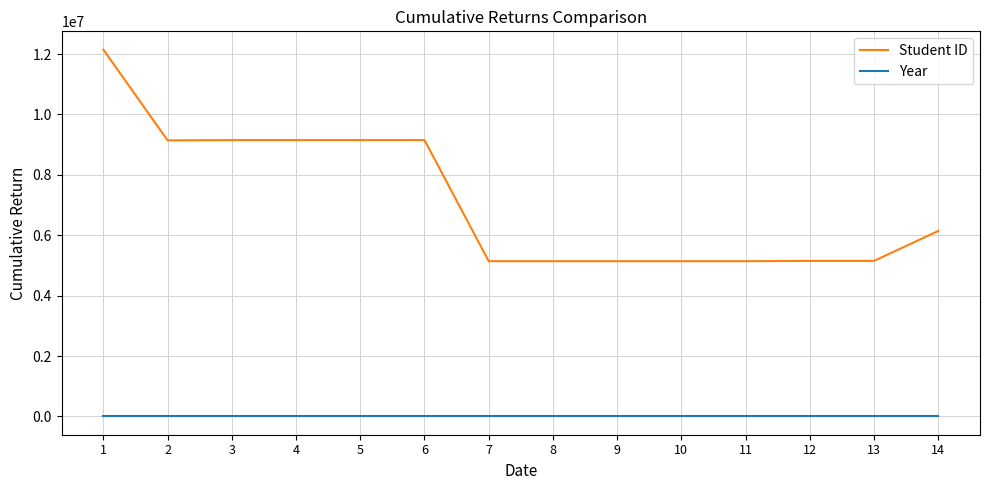

Which series has the widest spread of values?

Student ID